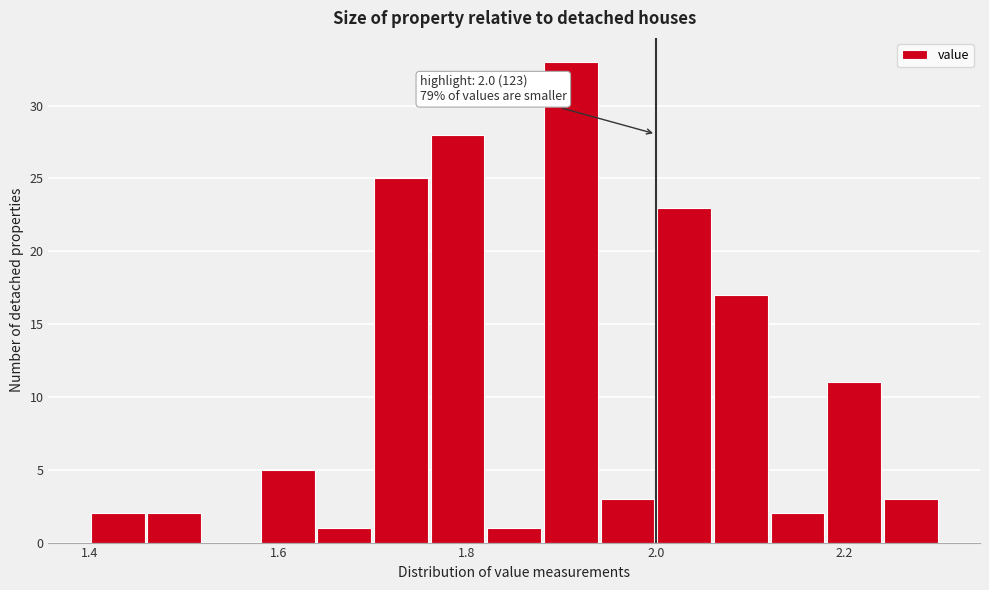

Read against the x-axis, roughly where is the centre of the tallest bar?

1.92